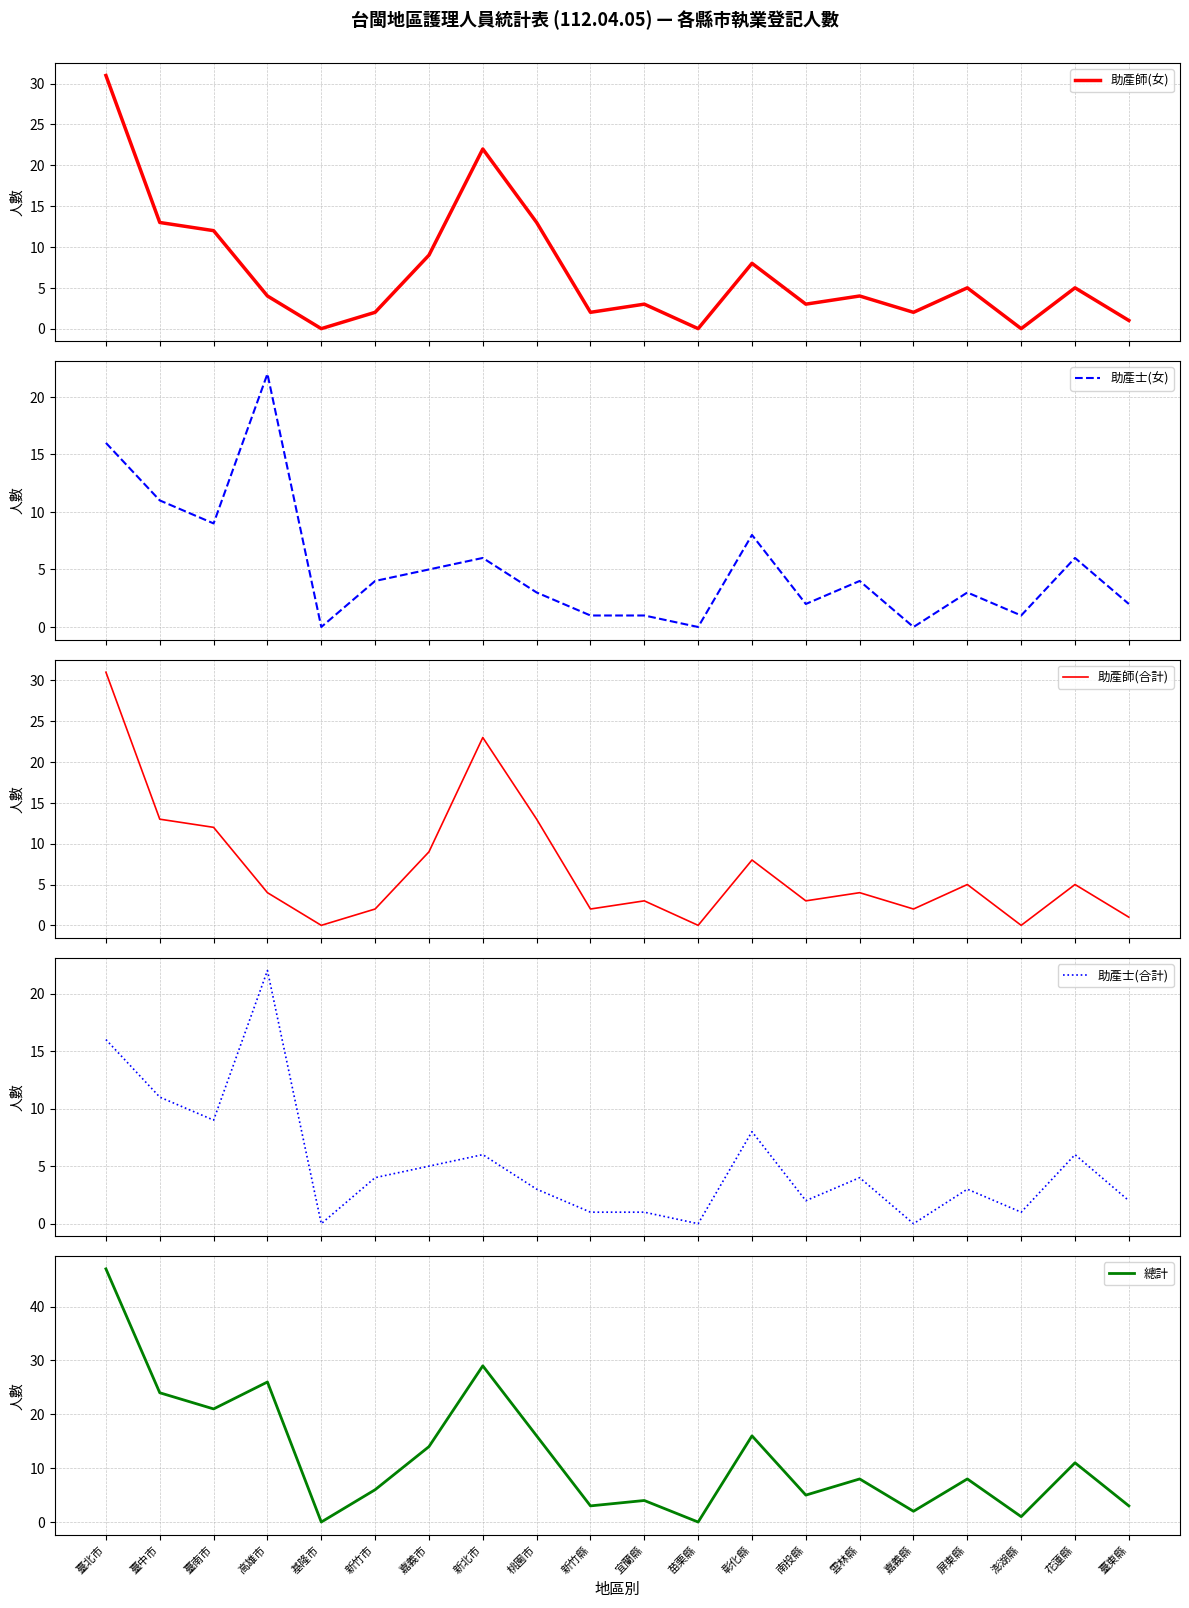

What is the sum of all 助產師(合計) values?

140